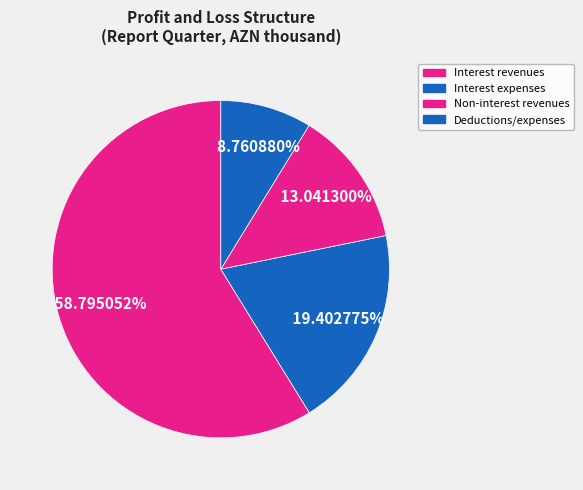

Which slice represents more than half of the pie?

Interest revenues